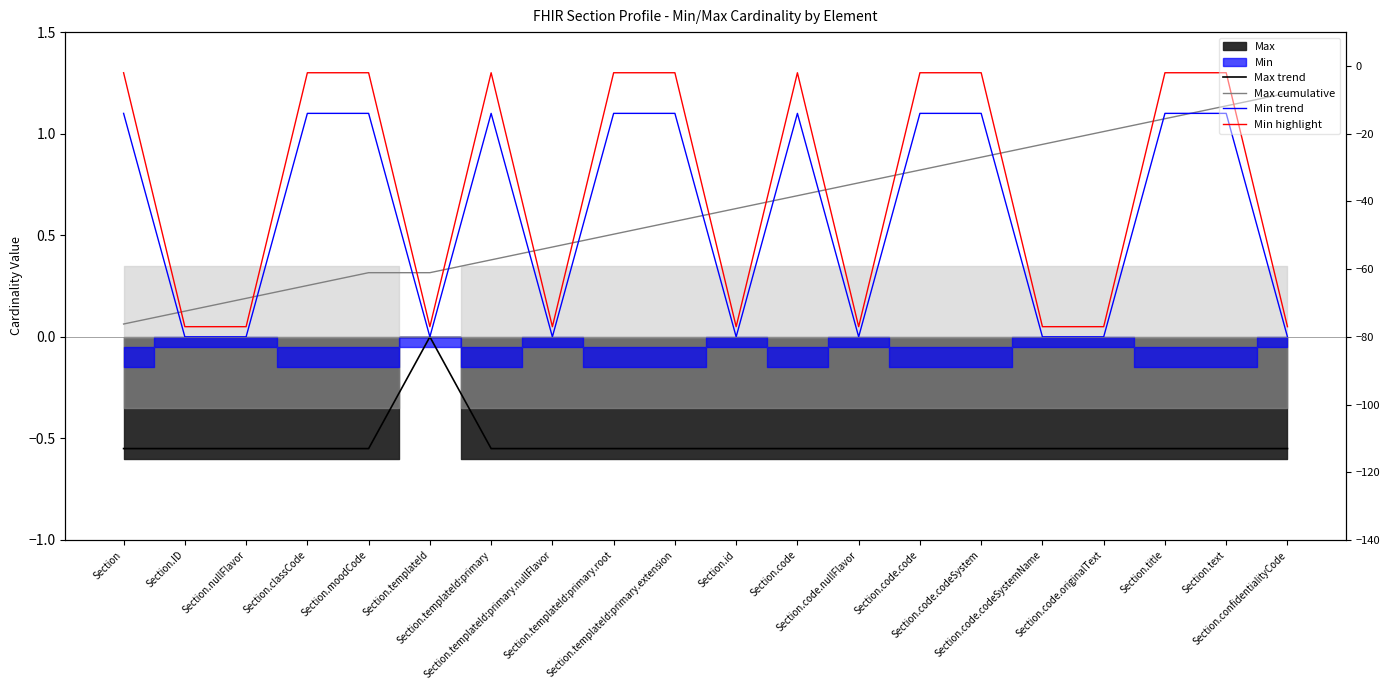

Which category has the highest value across all series?

Section